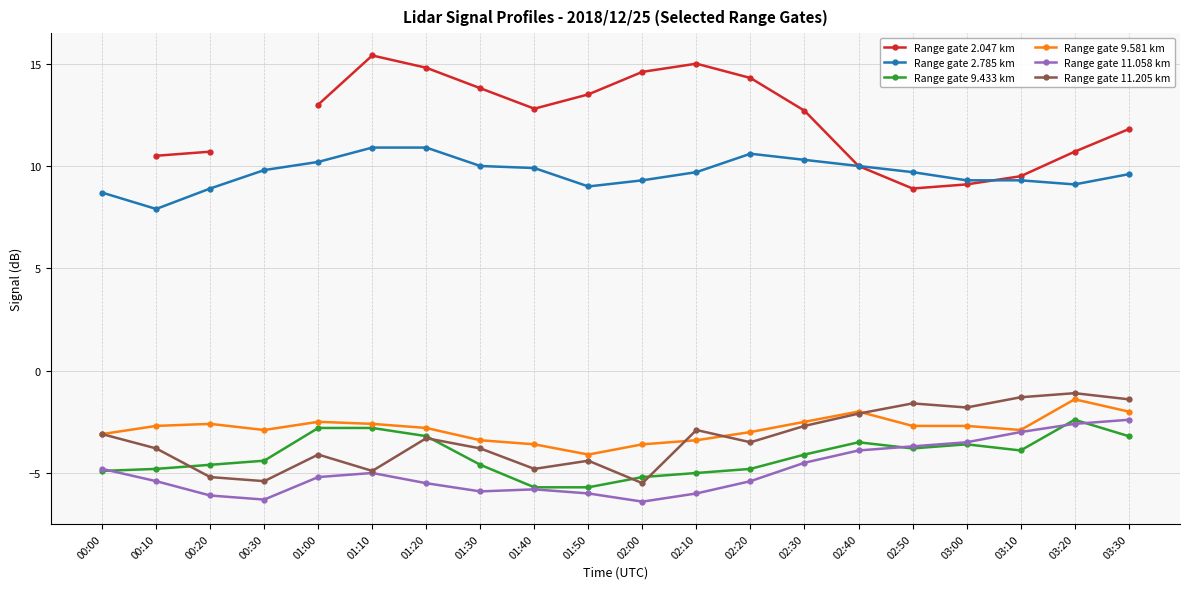

Does the chart display data point markers on the line(s)?

Yes